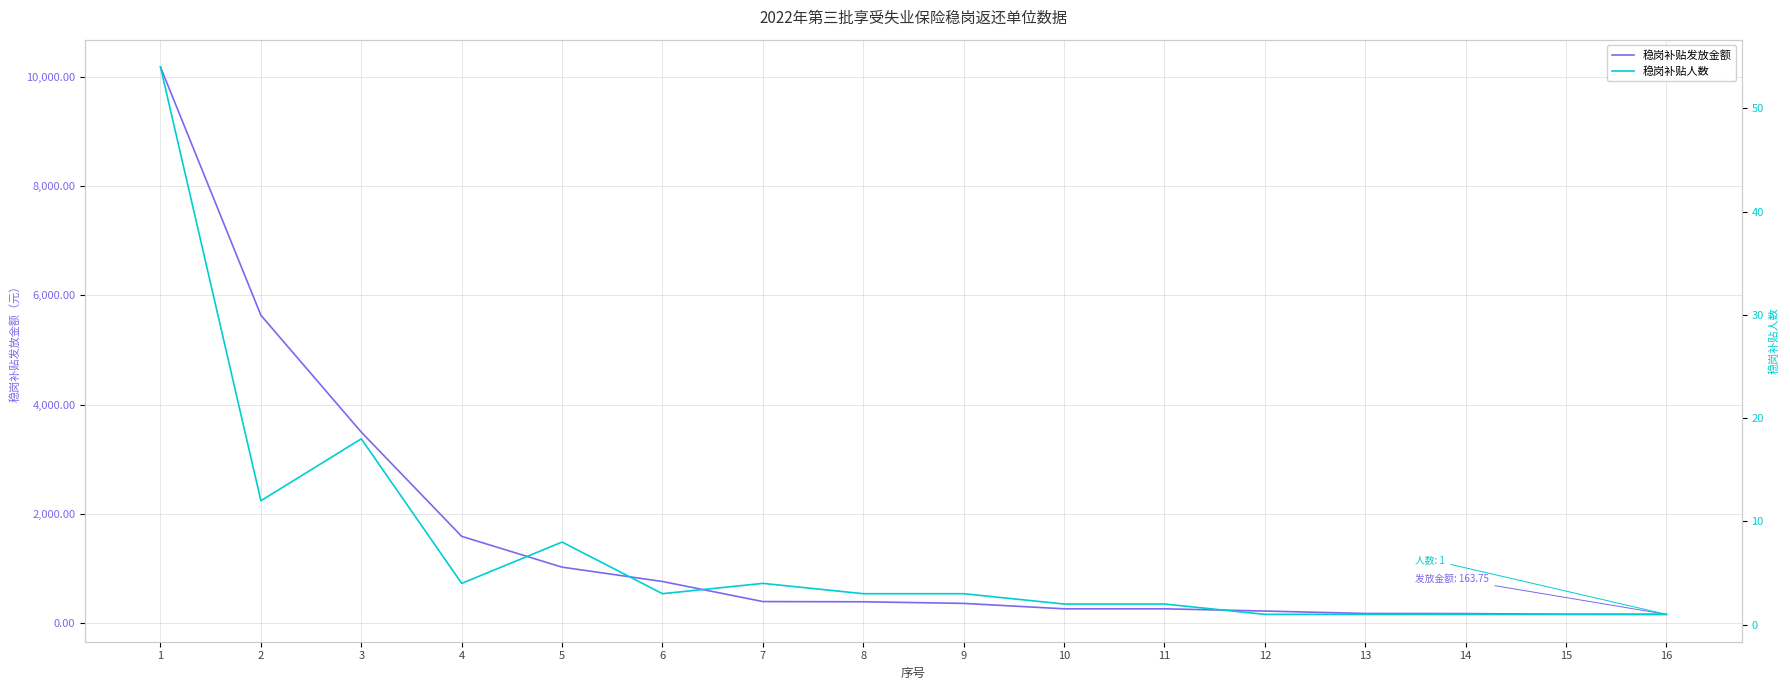

Reading left to right, list all the values displayed in this chart.

稳岗补贴发放金额: 1=10176.9	2=5635.8	3=3497.6	4=1590.6	5=1027.3	6=765.0	7=397.6	8=393.8	9=364.5	10=265.1	11=265.1	12=224.4	13=180.0	14=177.8	15=165.7	16=163.8
稳岗补贴人数: 1=54.0	2=12.0	3=18.0	4=4.0	5=8.0	6=3.0	7=4.0	8=3.0	9=3.0	10=2.0	11=2.0	12=1.0	13=1.0	14=1.0	15=1.0	16=1.0